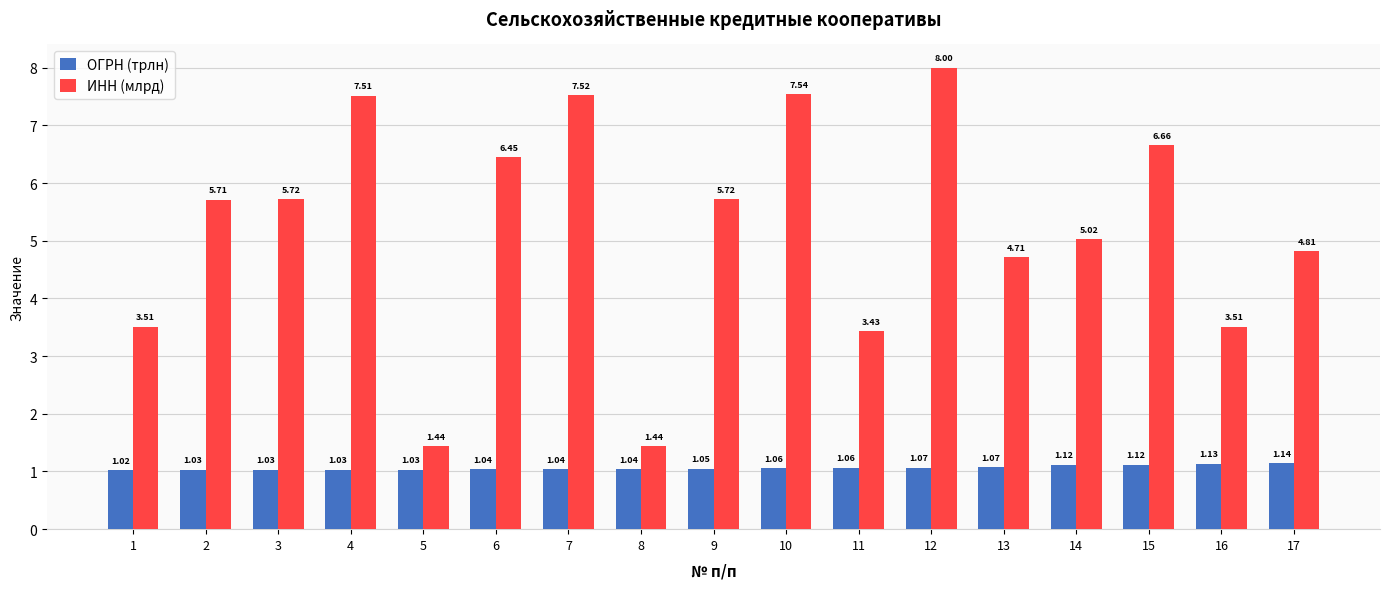

True or false: ИНН (млрд) has a value of 4.7 at 13.

True